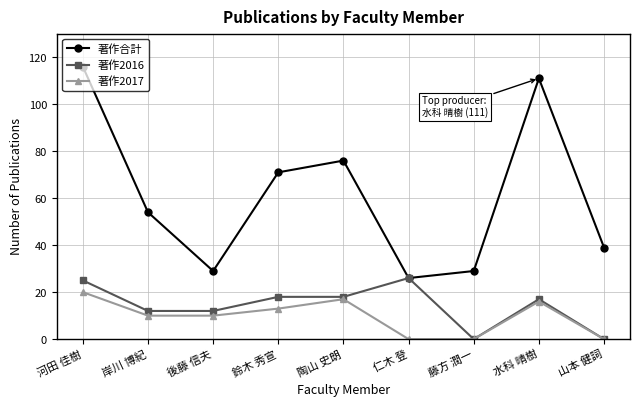

Rank the series by their maximum value, from lowest to highest.

著作2017, 著作2016, 著作合計